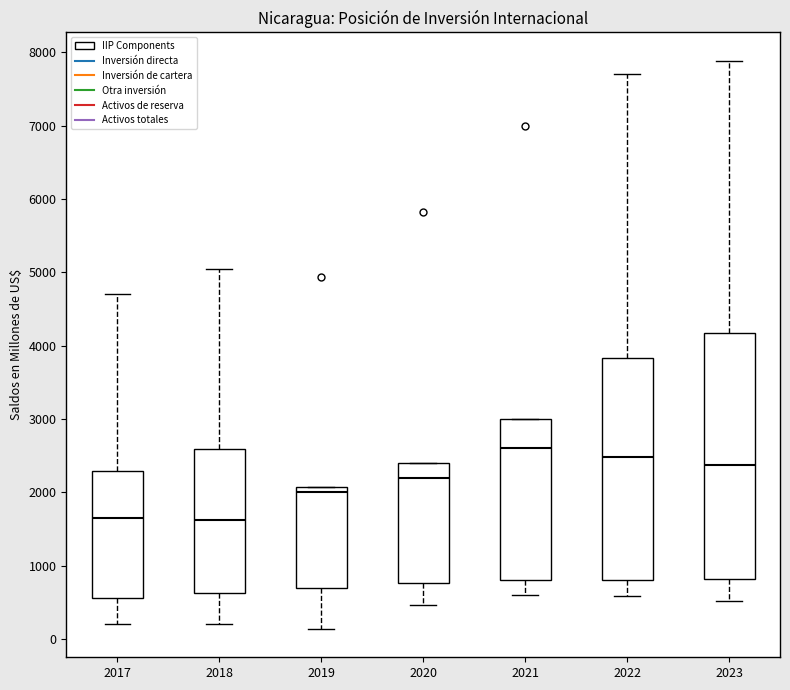

Comparing the boxes themselves (not the whiskers), which one is the tallest?

2023